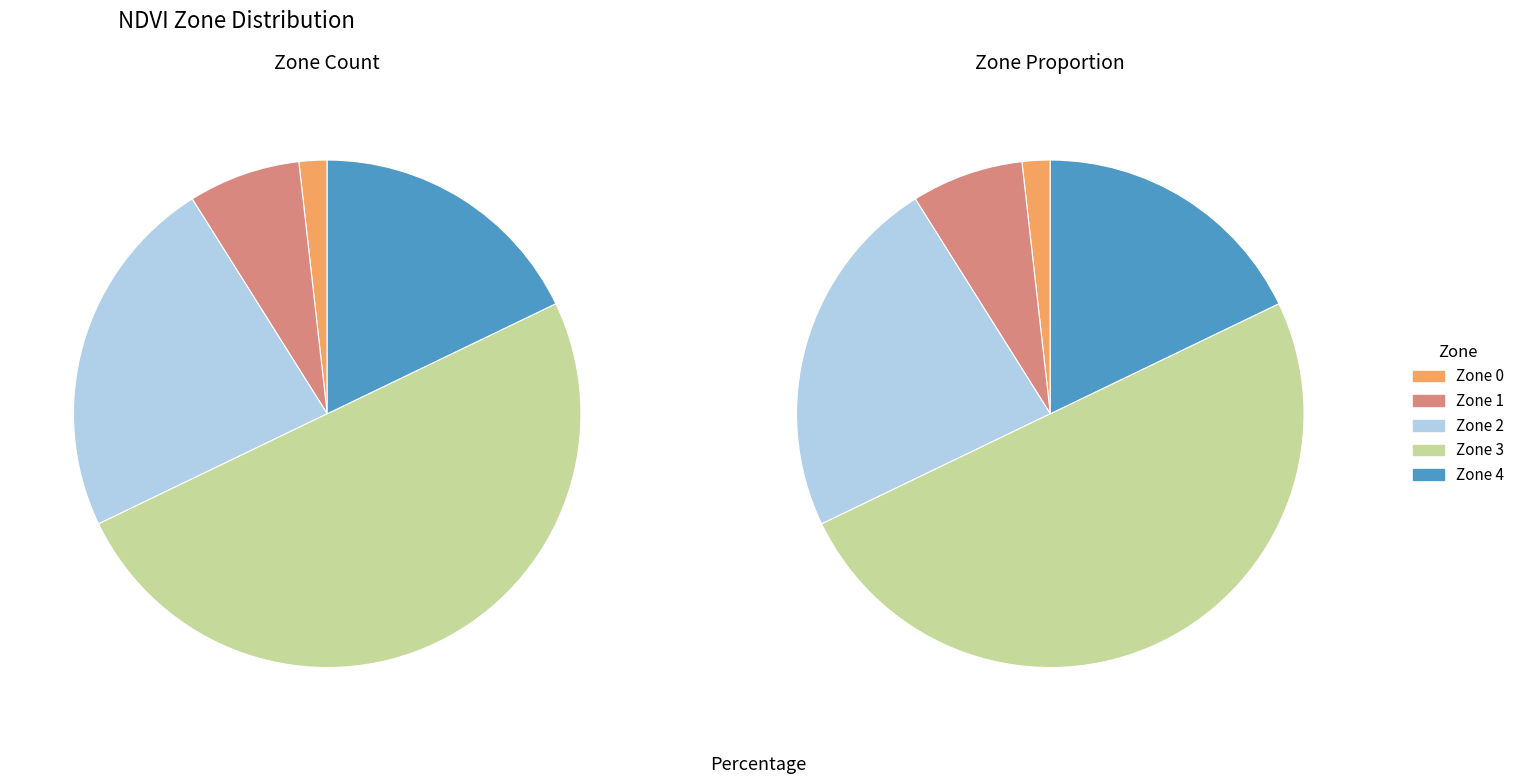

To the nearest percent, what percentage of the pie is Zone 4?

18%